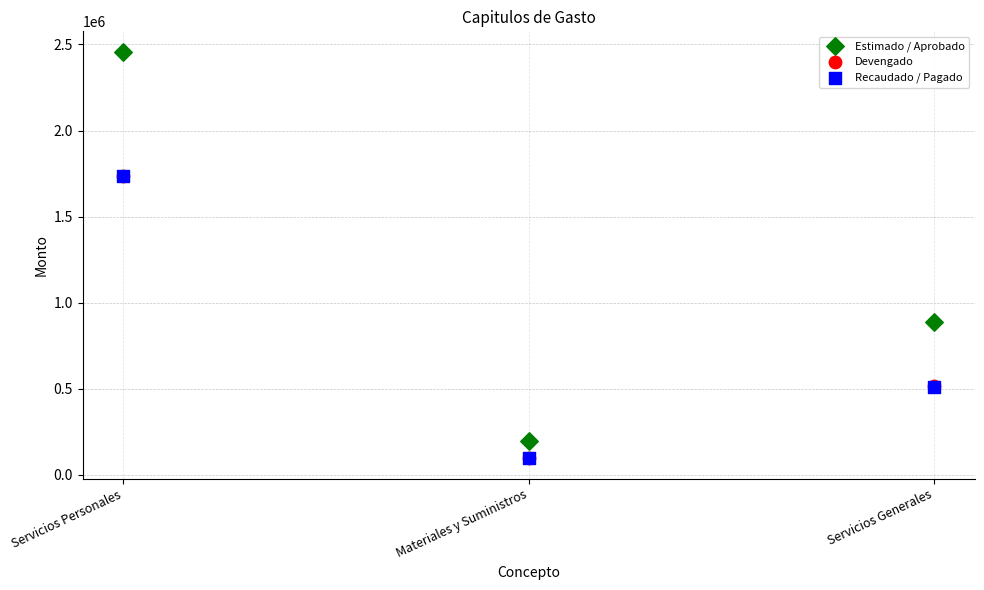

Which series contains the highest Y value?

Estimado / Aprobado